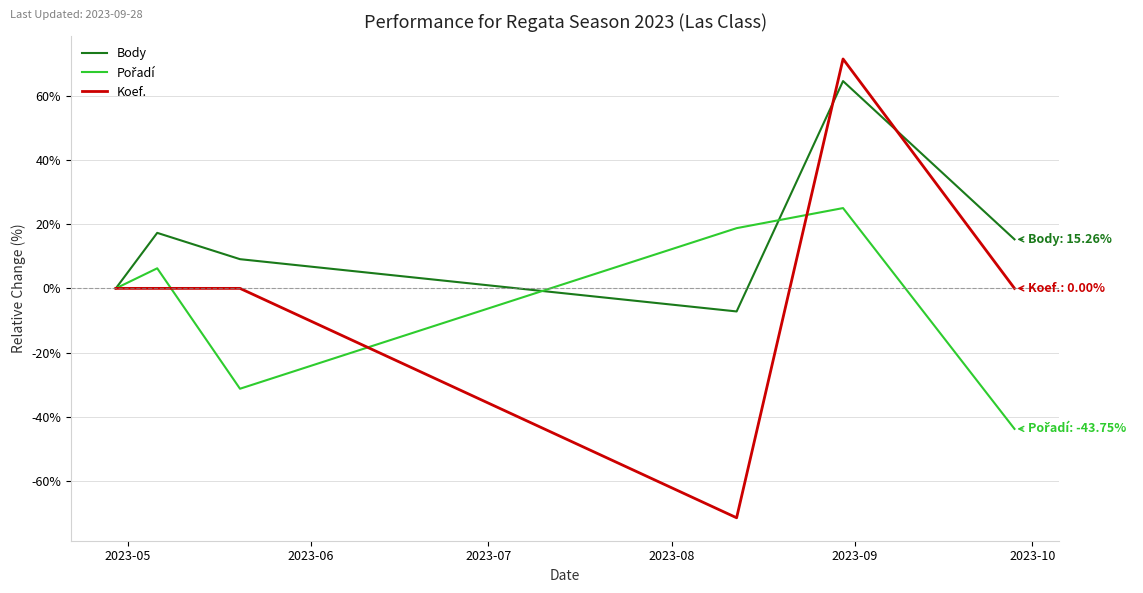

Which series has the largest total across all categories?

Body